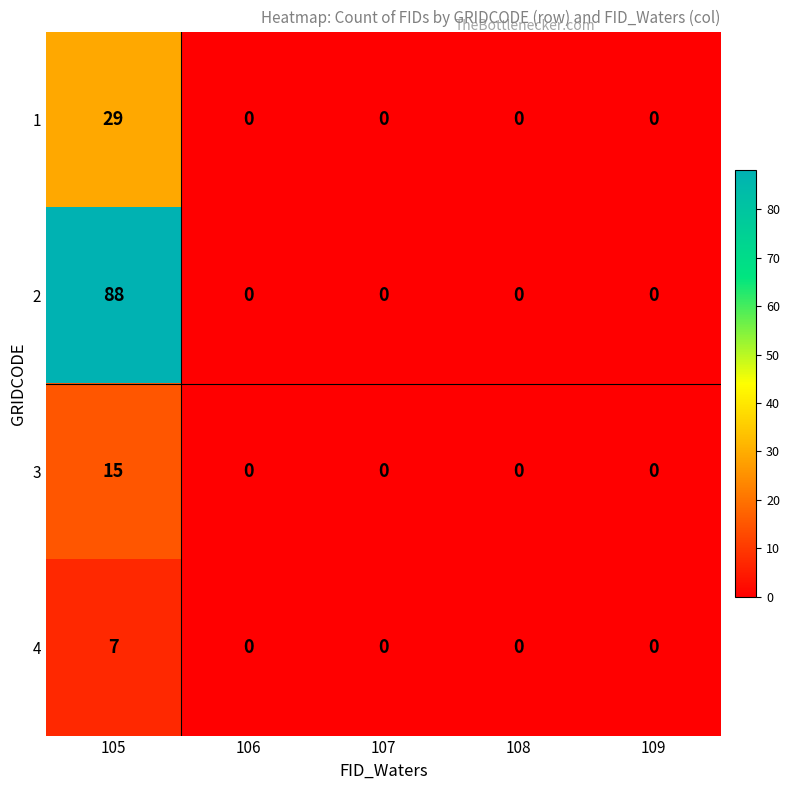

How many positive values does the 2 series have?

1